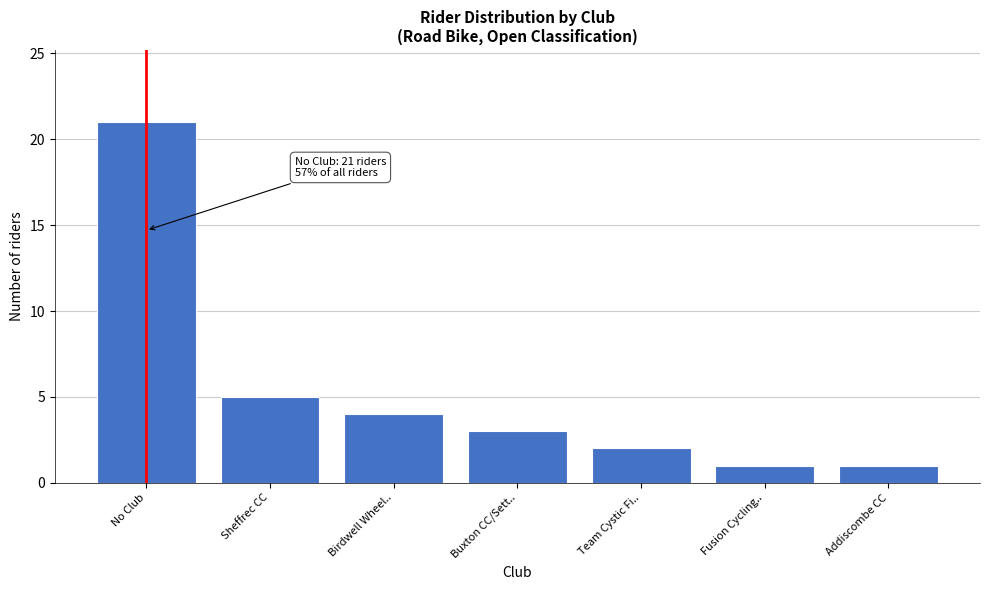

Reading right to left, transcribe all the data shown in this chart.

1	1	2	3	4	5	21